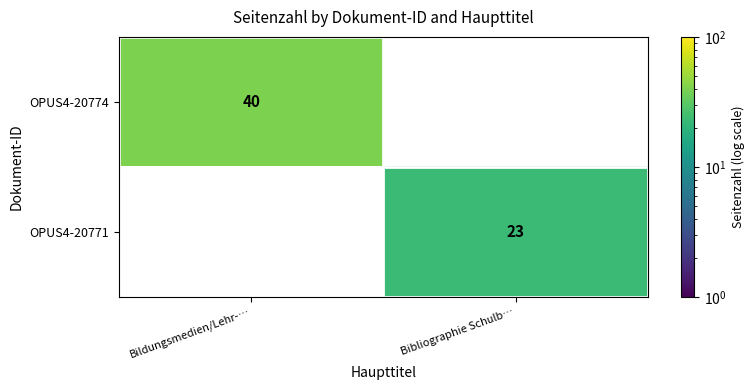

The value of OPUS4-20771 at Bibliographie Schulb… is 23. True or false?

True